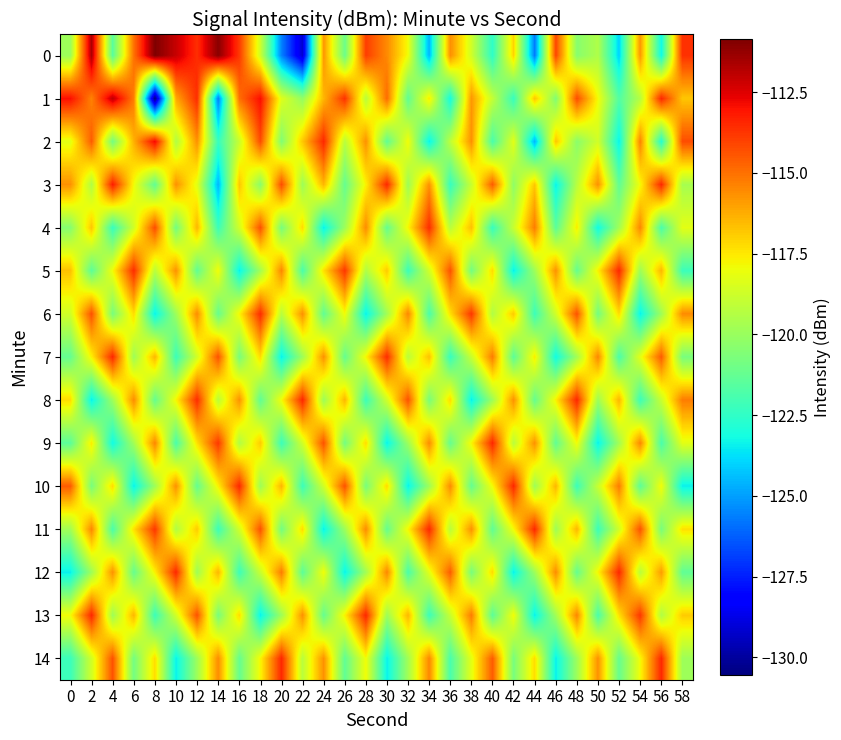

Count the number of data series in this chart.

15